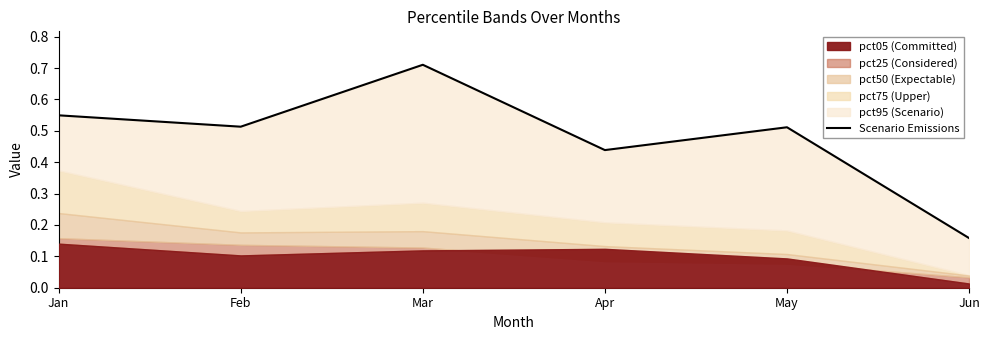

Where is the first local minimum?

Feb